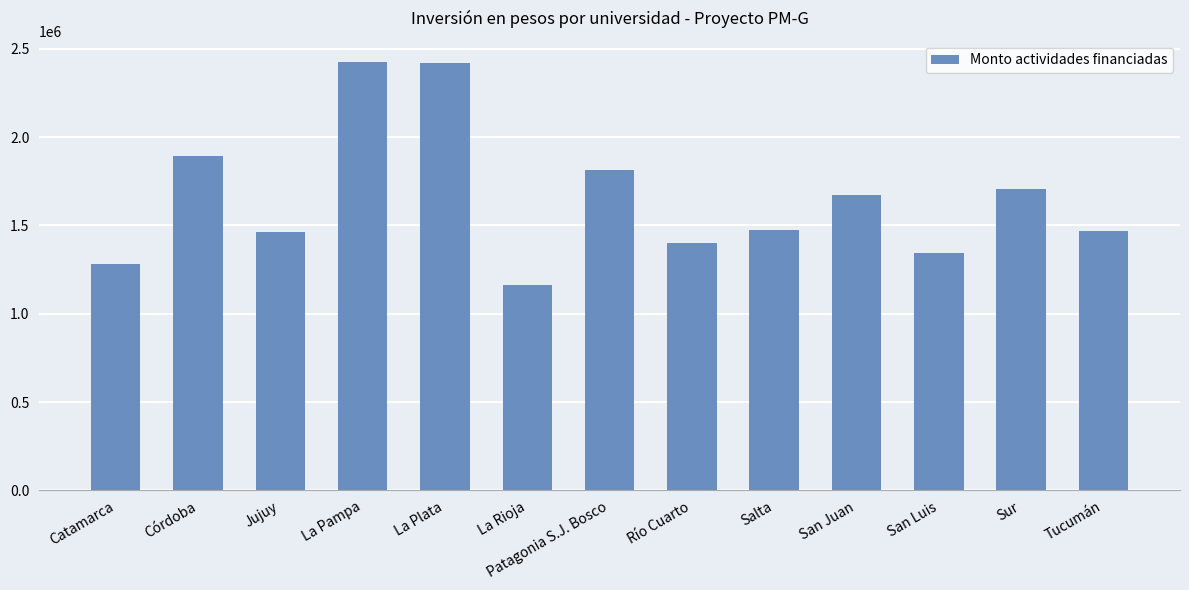

What is the maximum value shown in the chart?

2424635